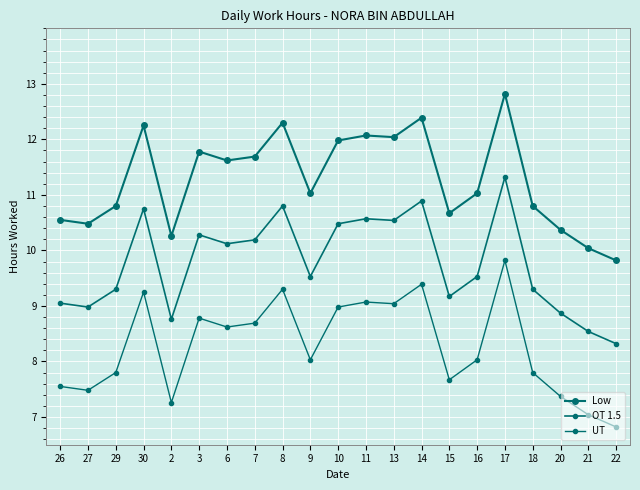

Rank the series by their maximum value, from lowest to highest.

UT, OT 1.5, Low